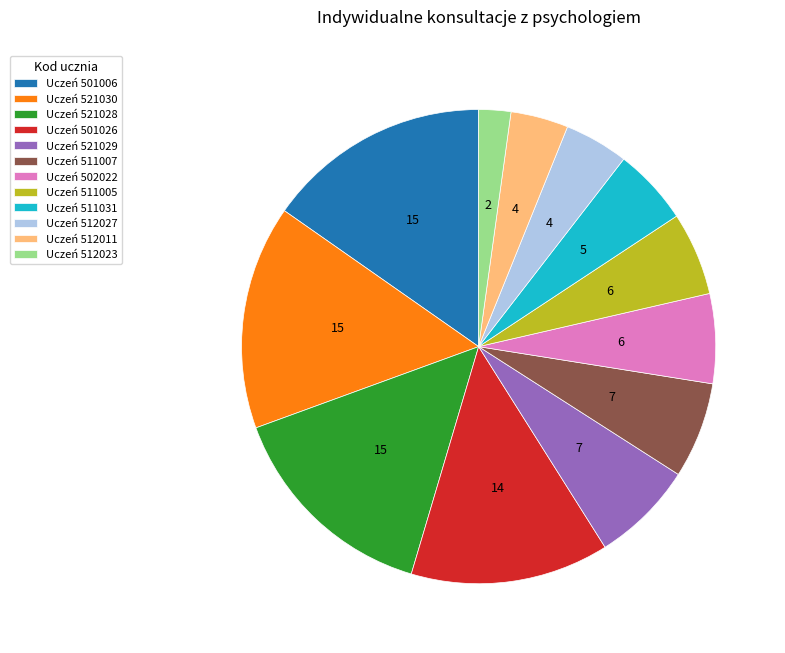

Which category has the smallest portion of the pie?

Uczeń 512023